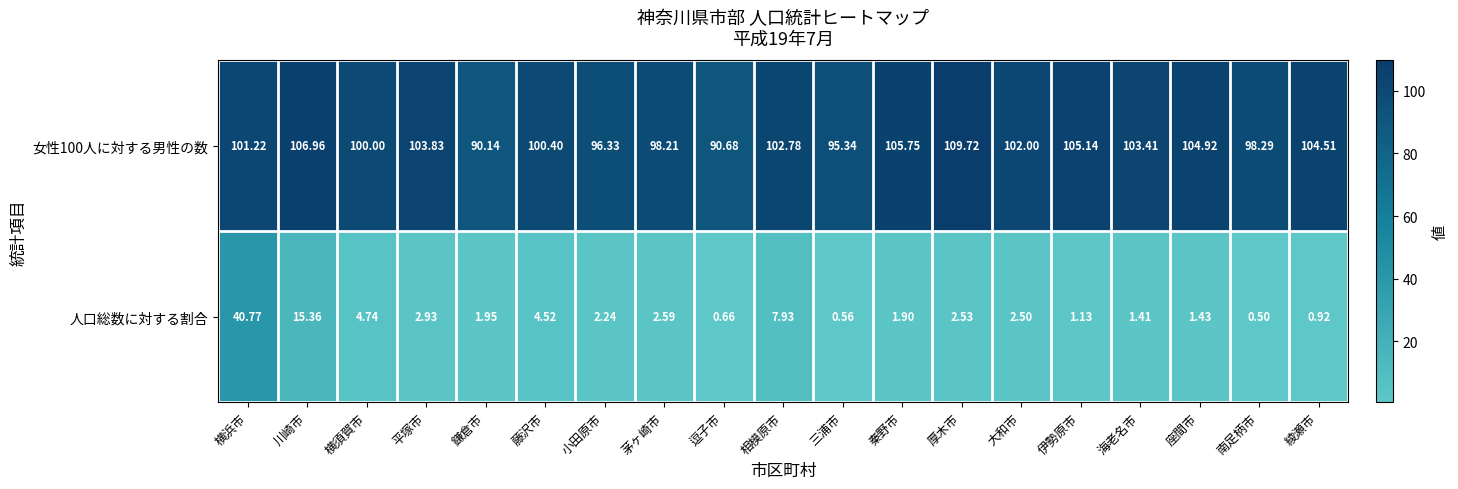

Rank the categories by 女性100人に対する男性の数 value from highest to lowest.

厚木市, 川崎市, 秦野市, 伊勢原市, 座間市, 綾瀬市, 平塚市, 海老名市, 相模原市, 大和市, 横浜市, 藤沢市, 横須賀市, 南足柄市, 茅ヶ崎市, 小田原市, 三浦市, 逗子市, 鎌倉市